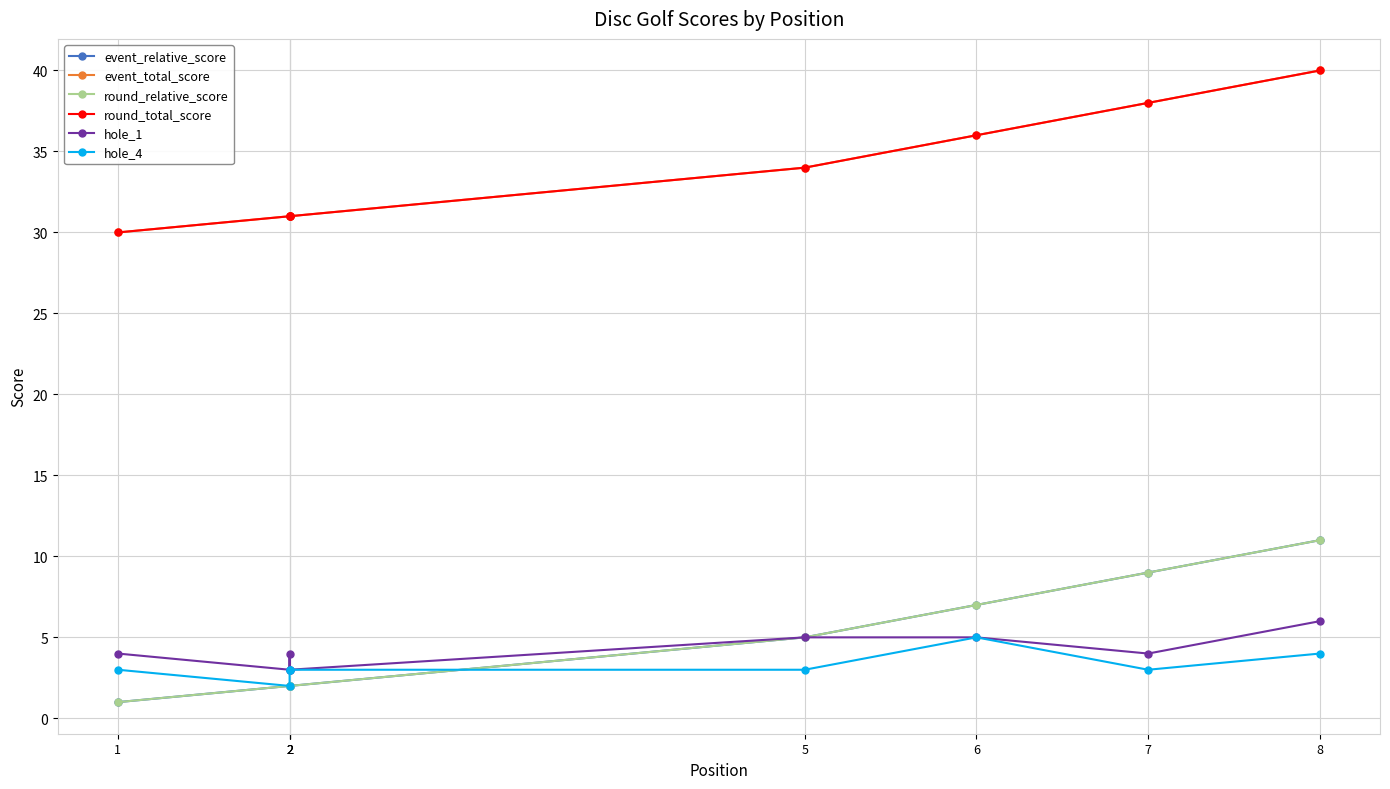

At which label does round_relative_score first exceed 5?

6